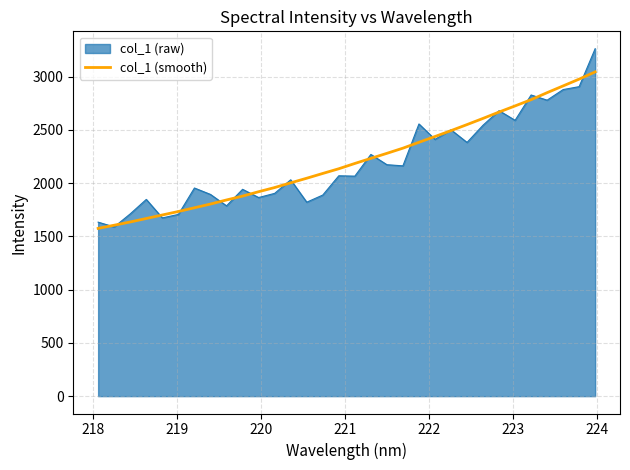

Rank the series by their maximum value, from highest to lowest.

col_1 (raw), col_1 (smooth)